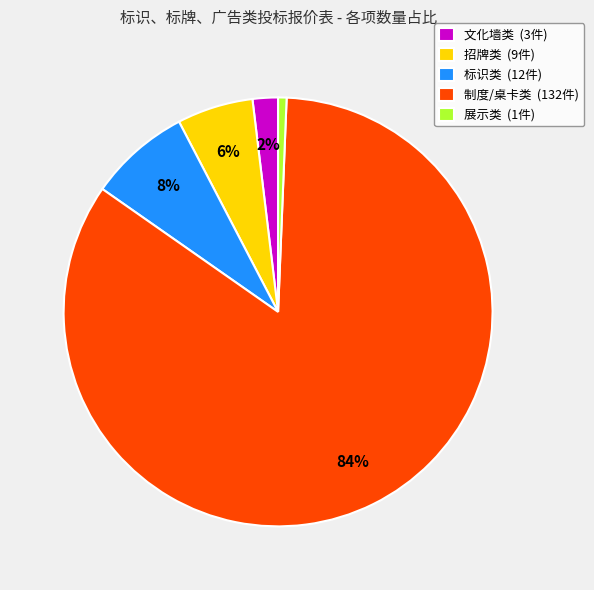

Do 招牌类 (9件) and 制度/桌卡类 (132件) together represent more than half of the pie?

Yes